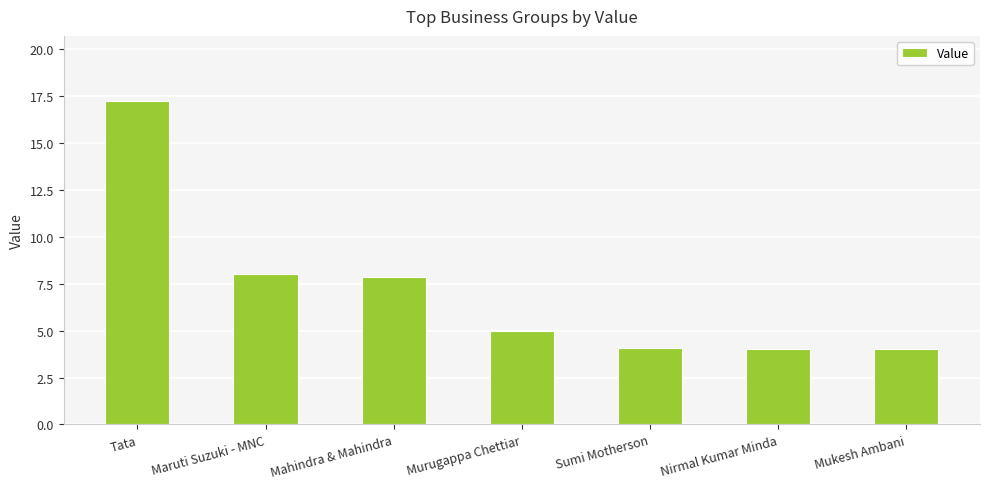

How many categories are shown in the chart?

7